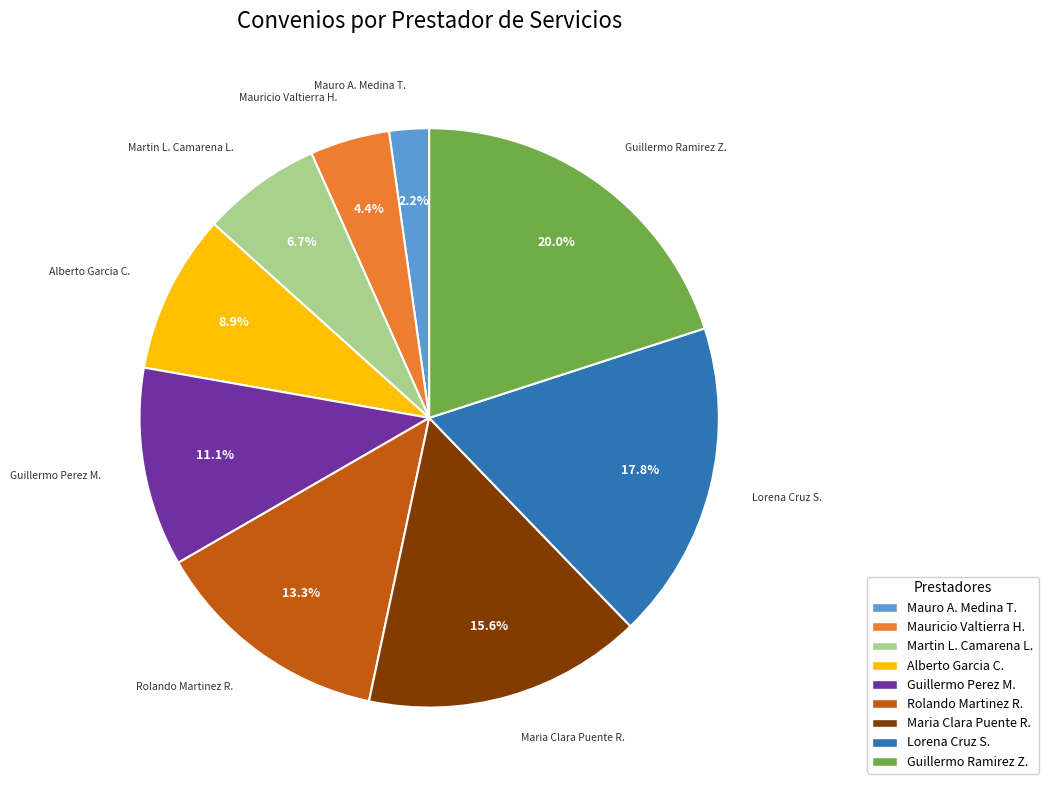

Is there any slice that represents more than half of the pie?

No